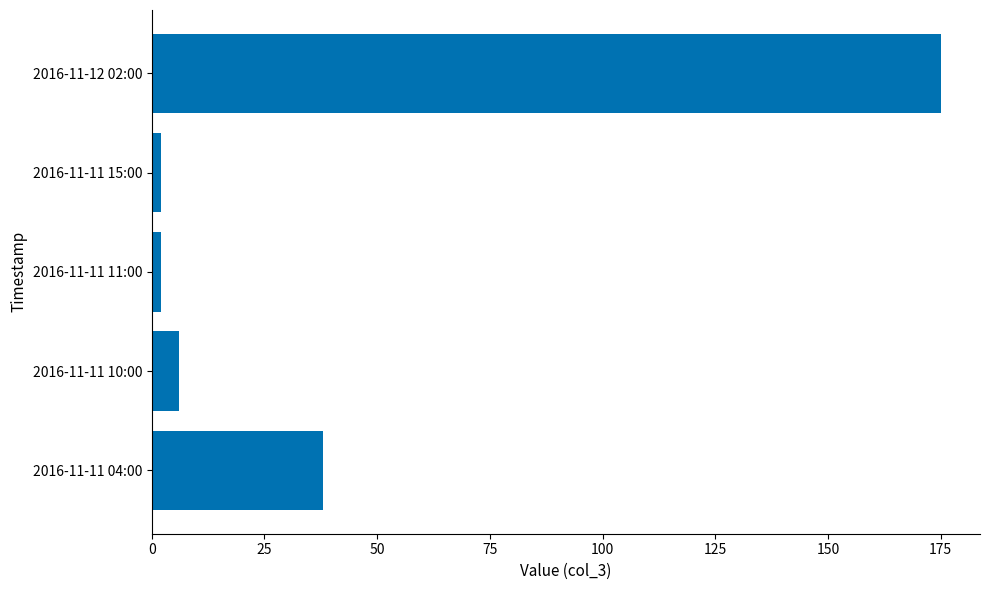

Where is the data nearest to the value 88?

2016-11-11 04:00